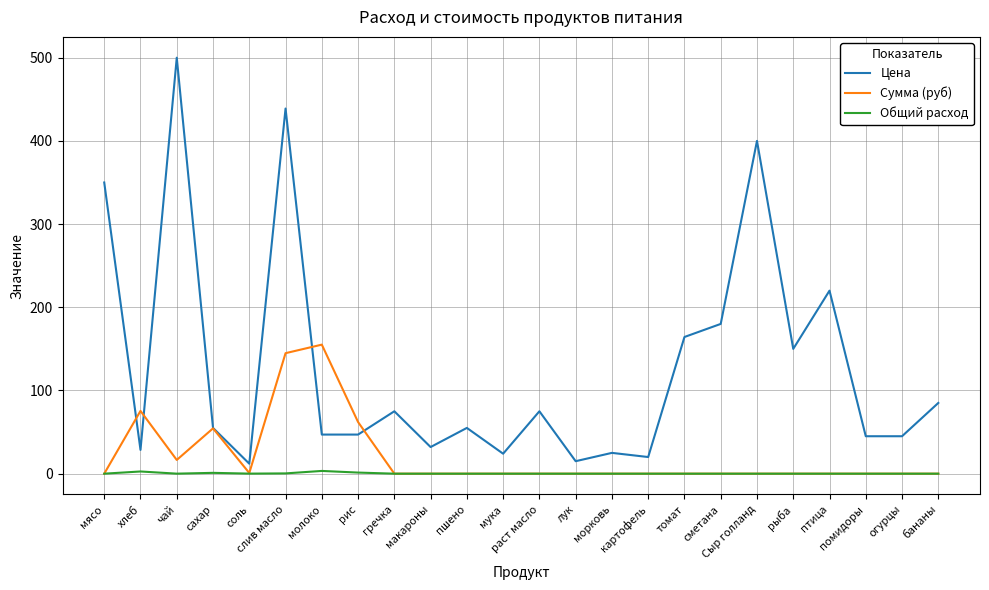

What is the minimum value for Цена?

12.0